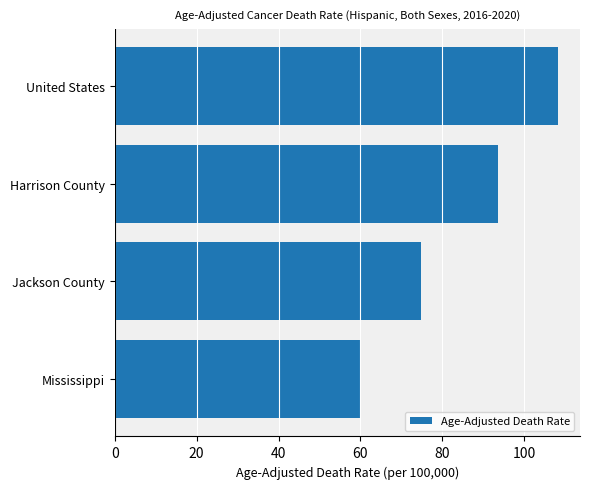

List the labels in order of value, smallest first.

Mississippi, Jackson County, Harrison County, United States